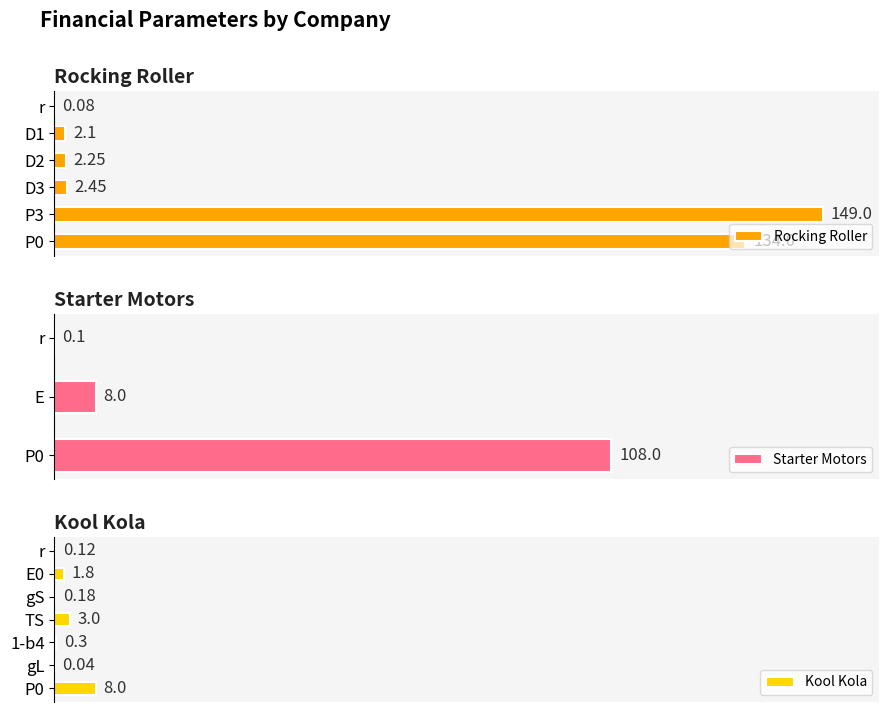

The value of Kool Kola at P3/1-b4 is 0.3. True or false?

True